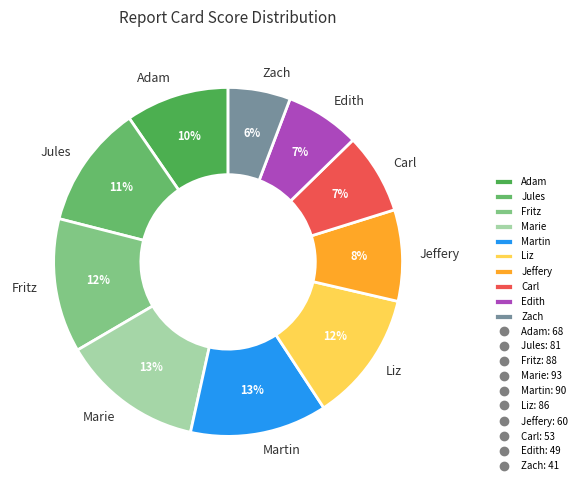

To the nearest percent, what is the combined percentage of Edith and Martin?

20%